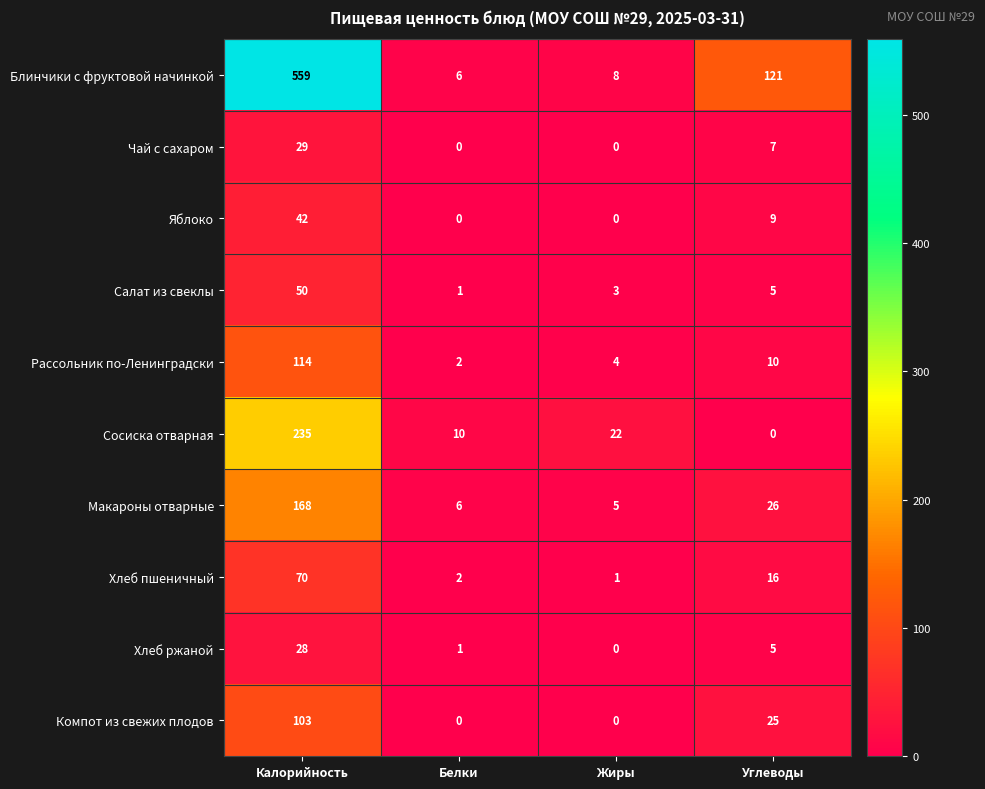

Which series has the largest total across all categories?

Блинчики с фруктовой начинкой